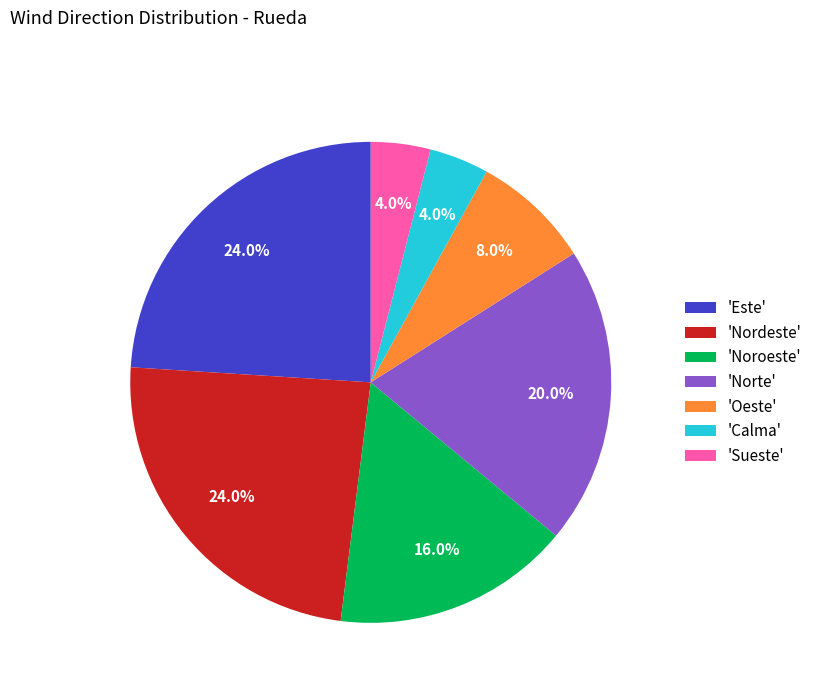

What portion of the pie excludes 'Este'?

76.0%